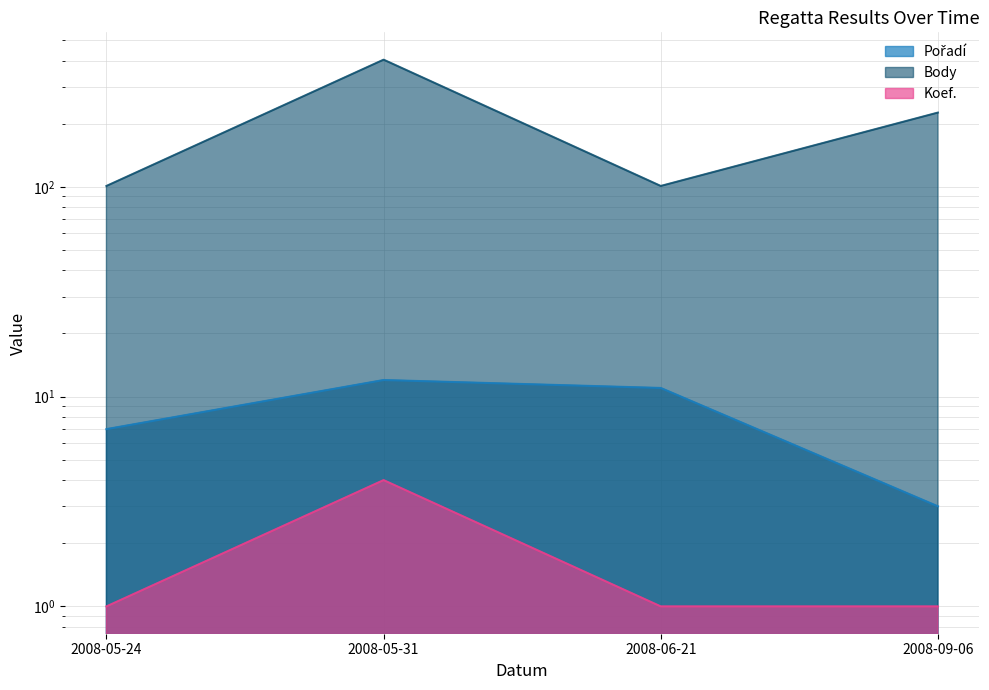

Does the chart display data point markers on the line(s)?

No